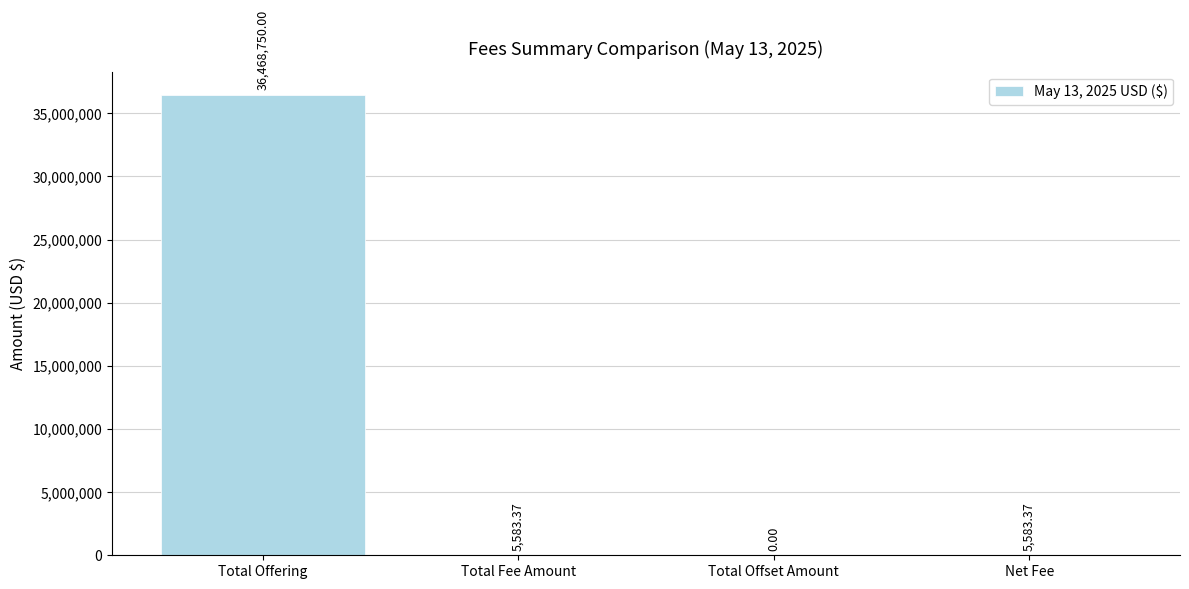

What is the sum of the values at Total Offering and Total Fee Amount?

36474333.4